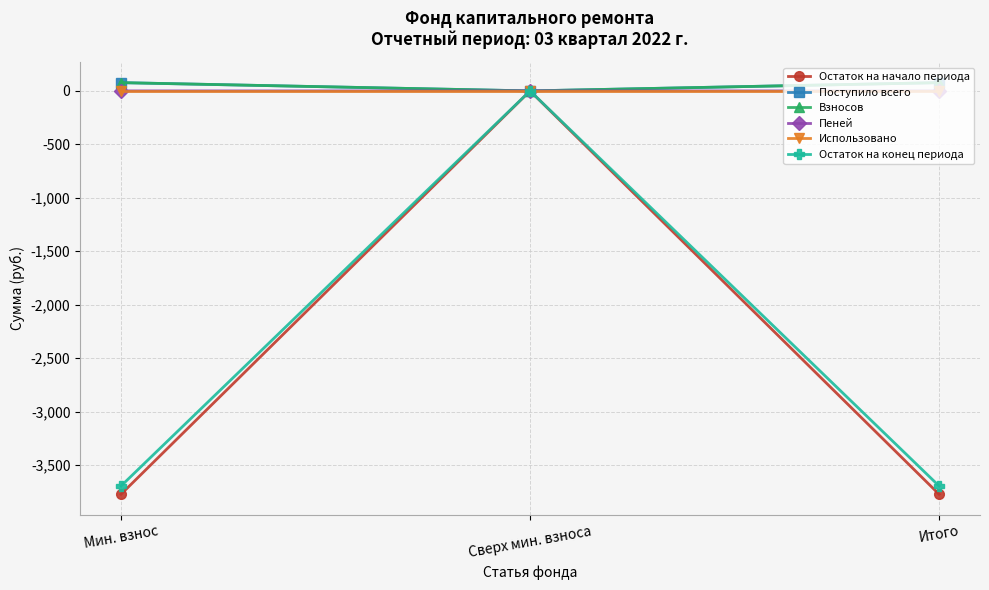

Between Сверх мин. взноса and Итого, which series saw the biggest shift?

Остаток на начало периода